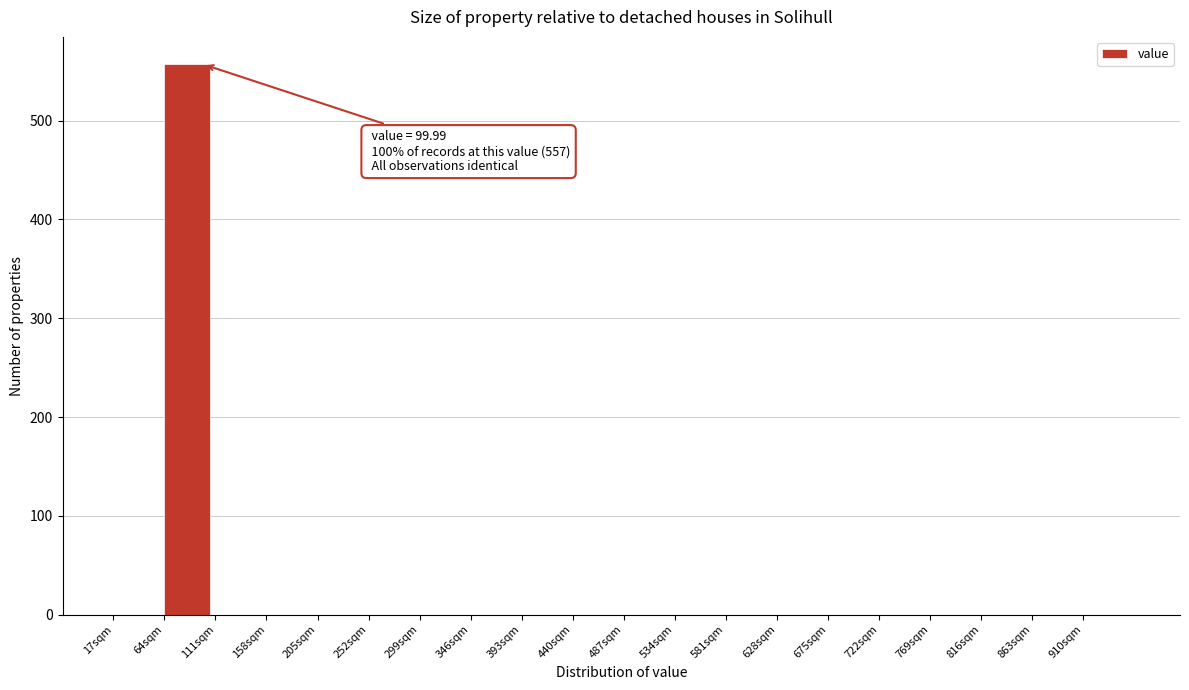

Reading left to right, transcribe all the data shown in this chart.

17sqm=0	64sqm=557	111sqm=0	158sqm=0	205sqm=0	252sqm=0	299sqm=0	346sqm=0	393sqm=0	440sqm=0	487sqm=0	534sqm=0	581sqm=0	628sqm=0	675sqm=0	722sqm=0	769sqm=0	816sqm=0	863sqm=0	910sqm=0